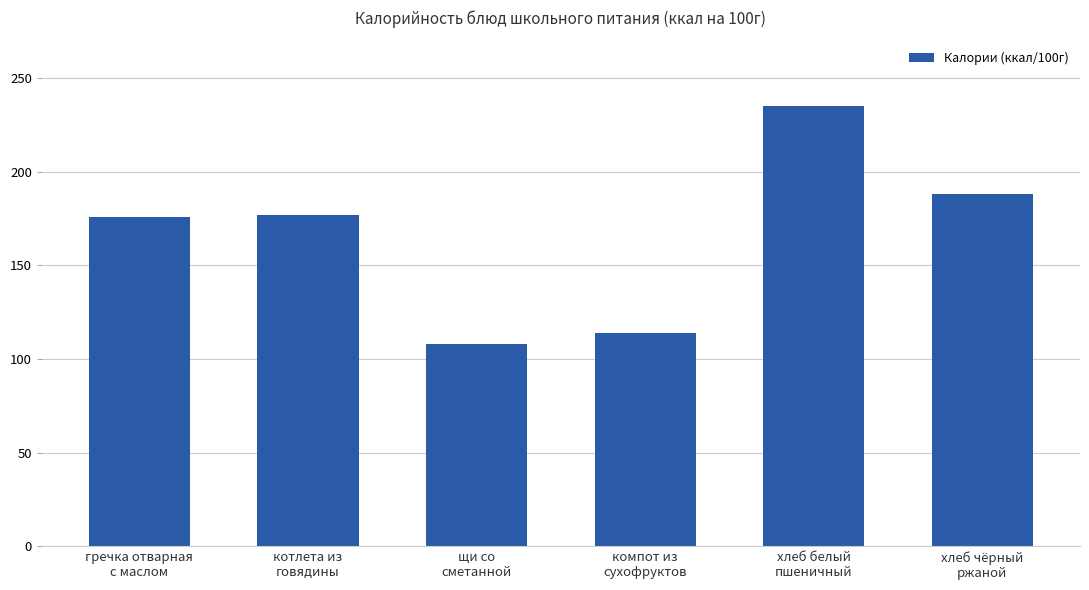

The chart shows a value of 73.5 at гречка отварная
с маслом. True or false?

False